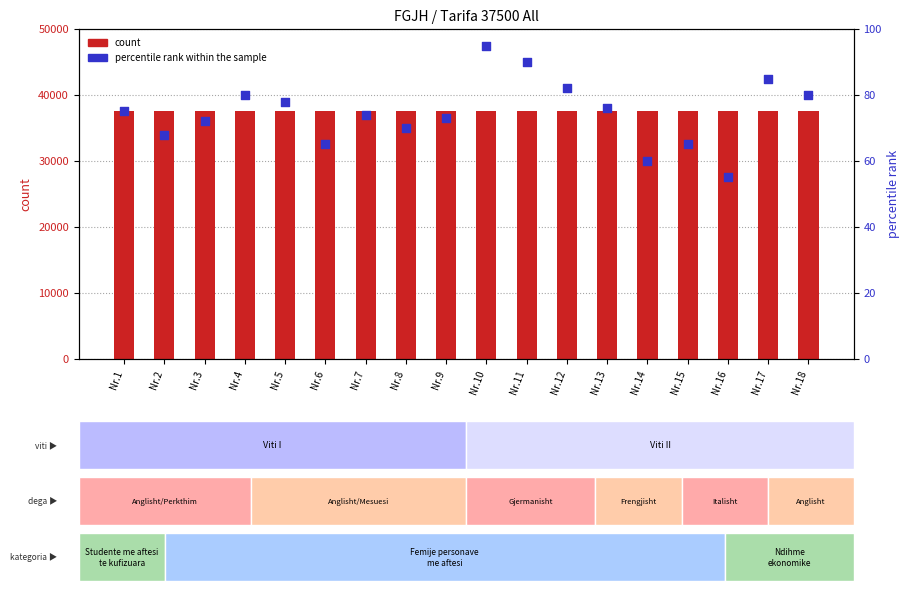

At which category is the sum across all series the highest?

Nr.10